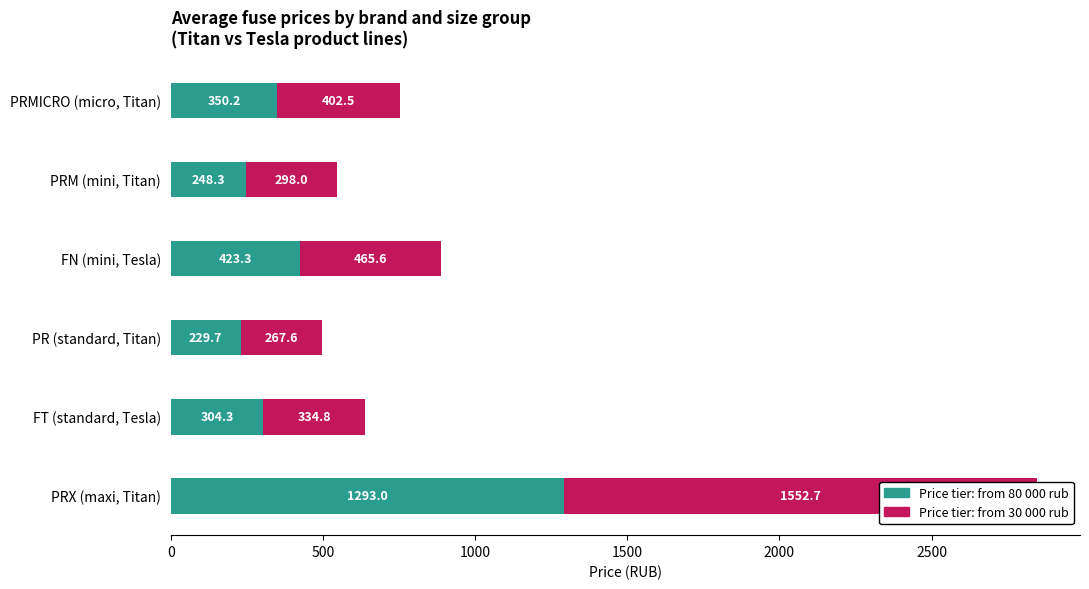

Reading left to right, transcribe all the data shown in this chart.

Price tier: from 80 000 rub: 350.2	248.3	423.3	229.7	304.3	1293.0
Price tier: from 30 000 rub: 402.5	298.0	465.6	267.6	334.8	1552.7